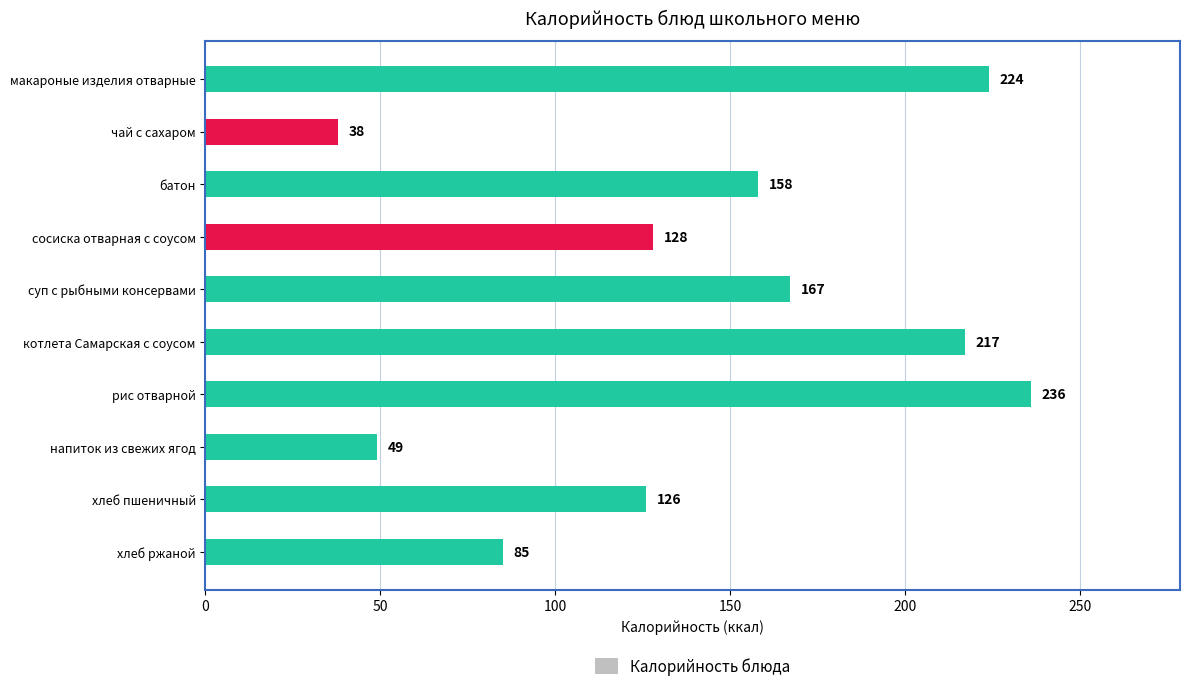

What is the label of the 10th bar from the top?

хлеб ржаной